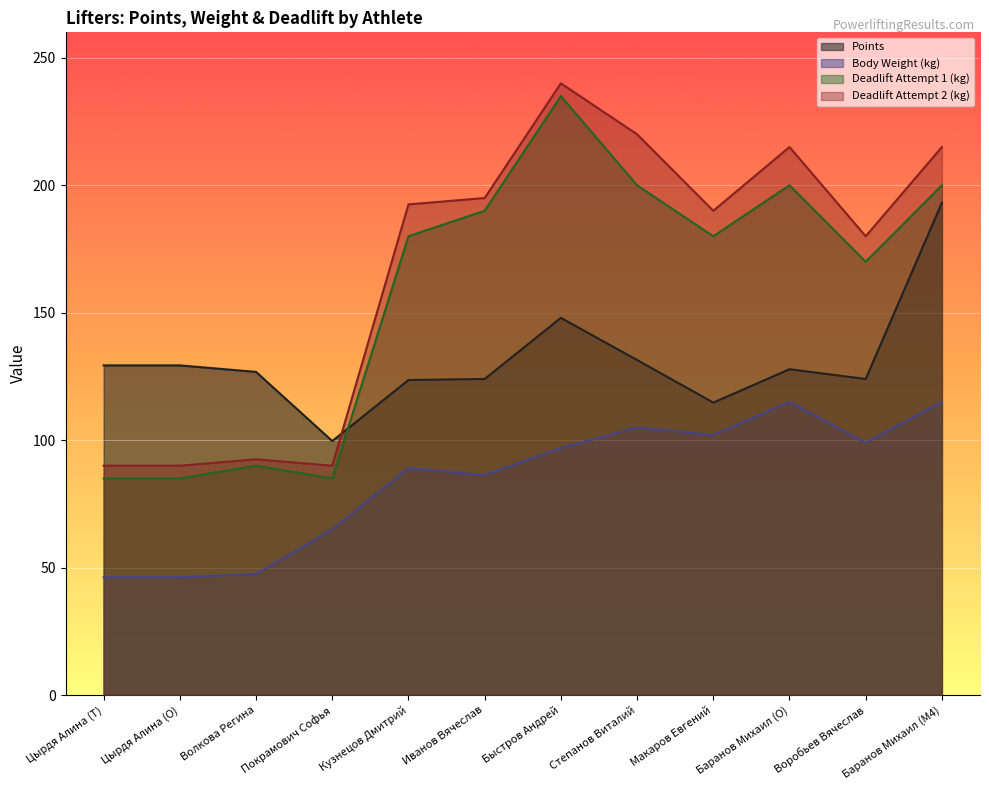

What is the average value of the points series?

131.0